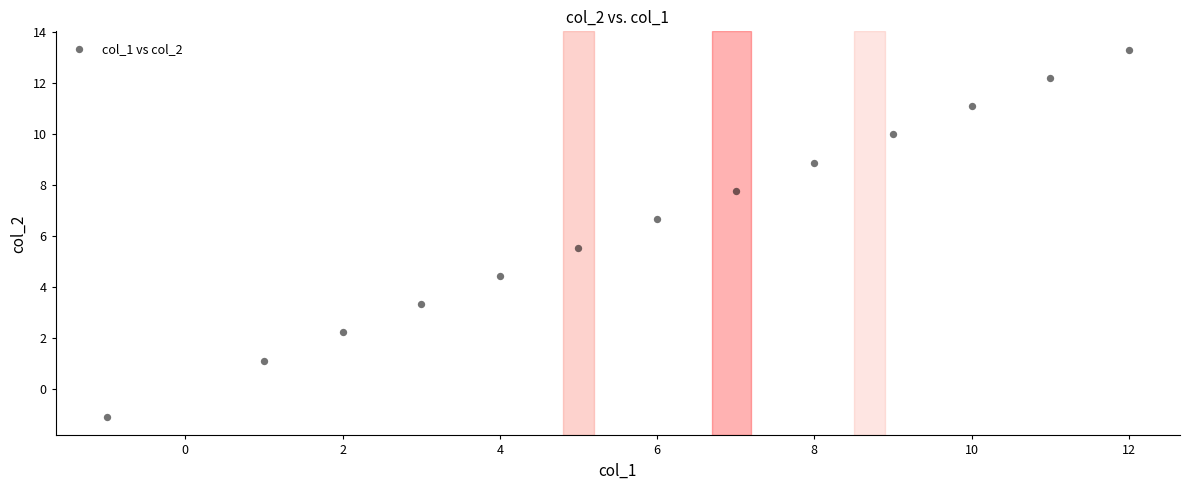

What is the range of X values (max minus min)?

13.0